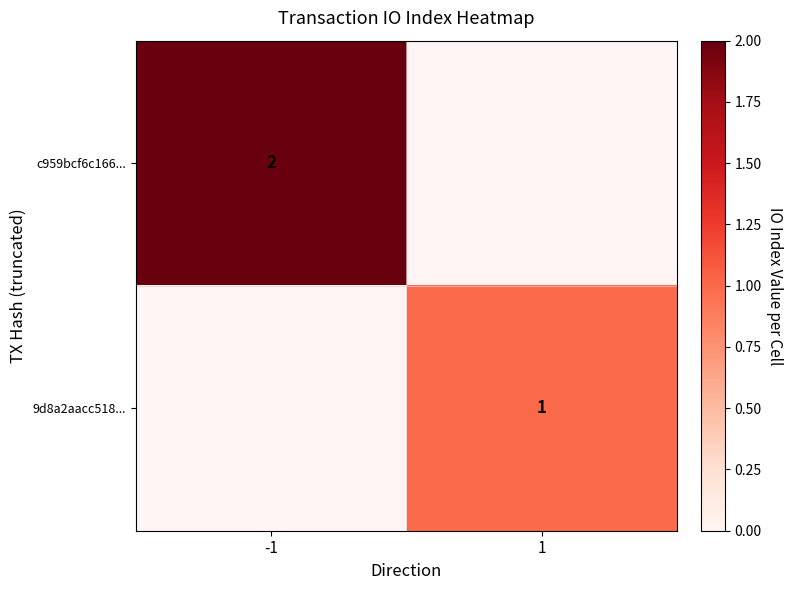

True or false: c959bcf6c166... has a value of 3.1 at -1.

False